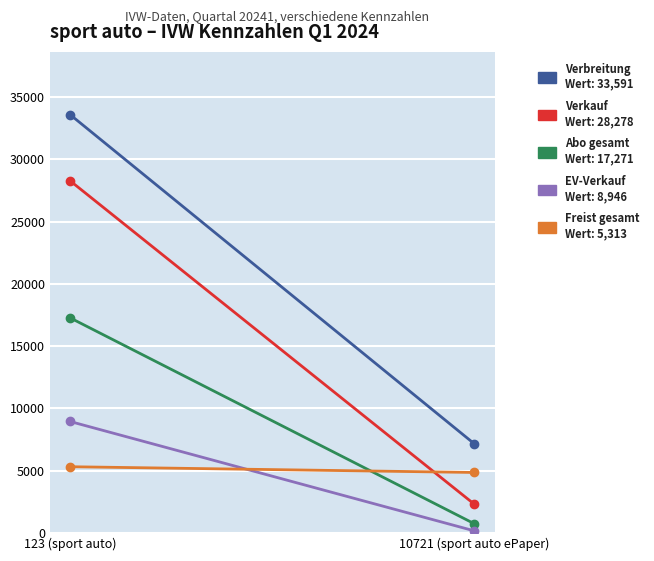

At how many categories does at least one series exceed 33034?

1